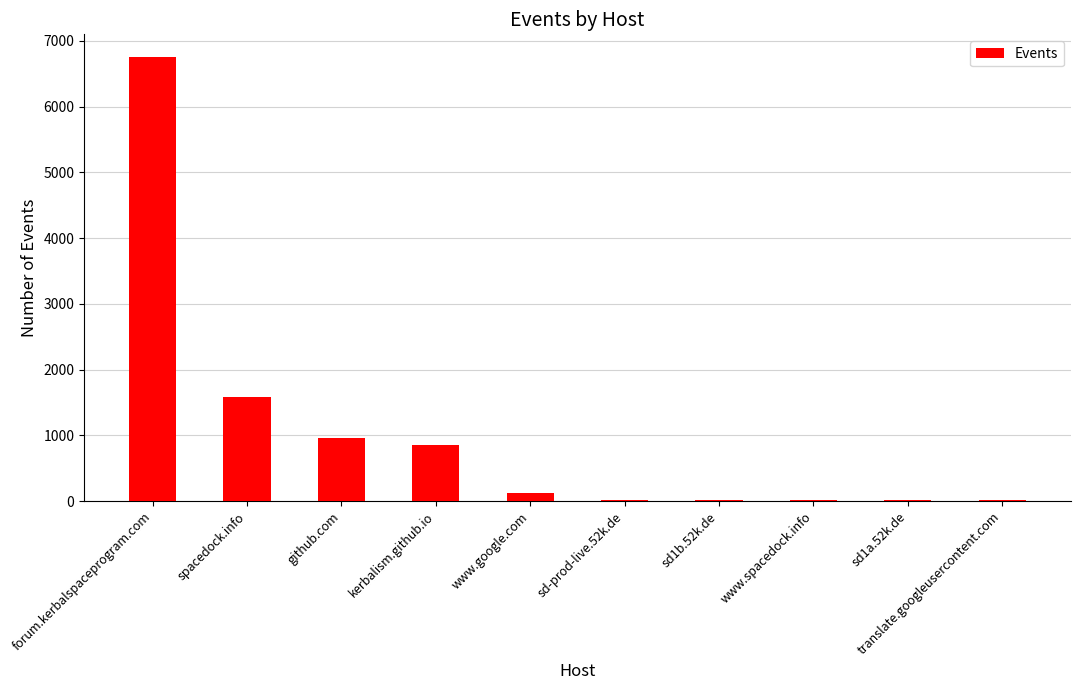

At which category does the chart reach its peak across all series?

forum.kerbalspaceprogram.com